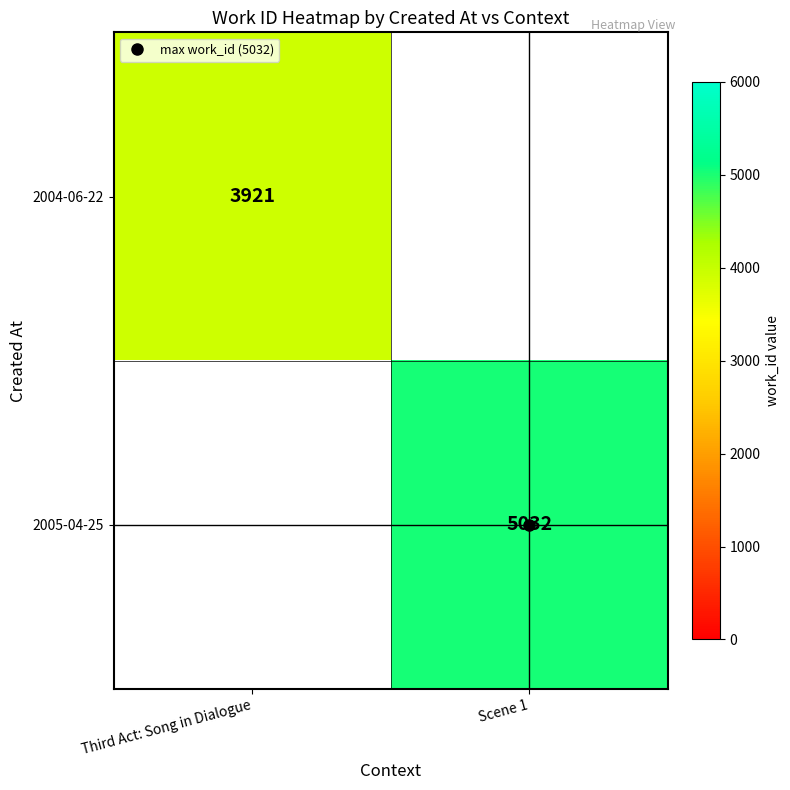

Count the number of categories in the chart.

2